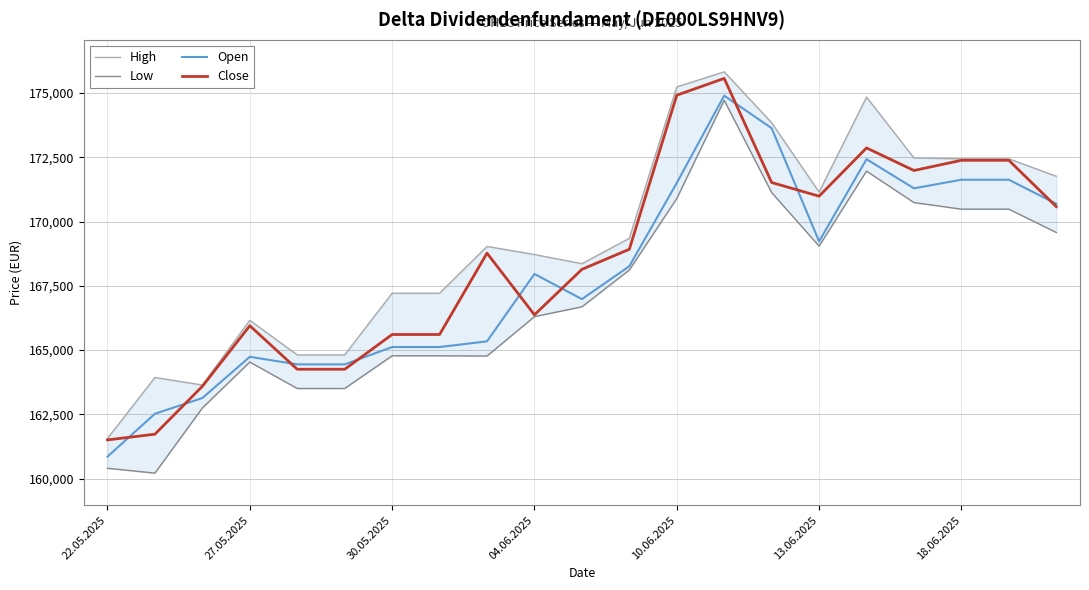

The Close series shows 223311 at 7. True or false?

False